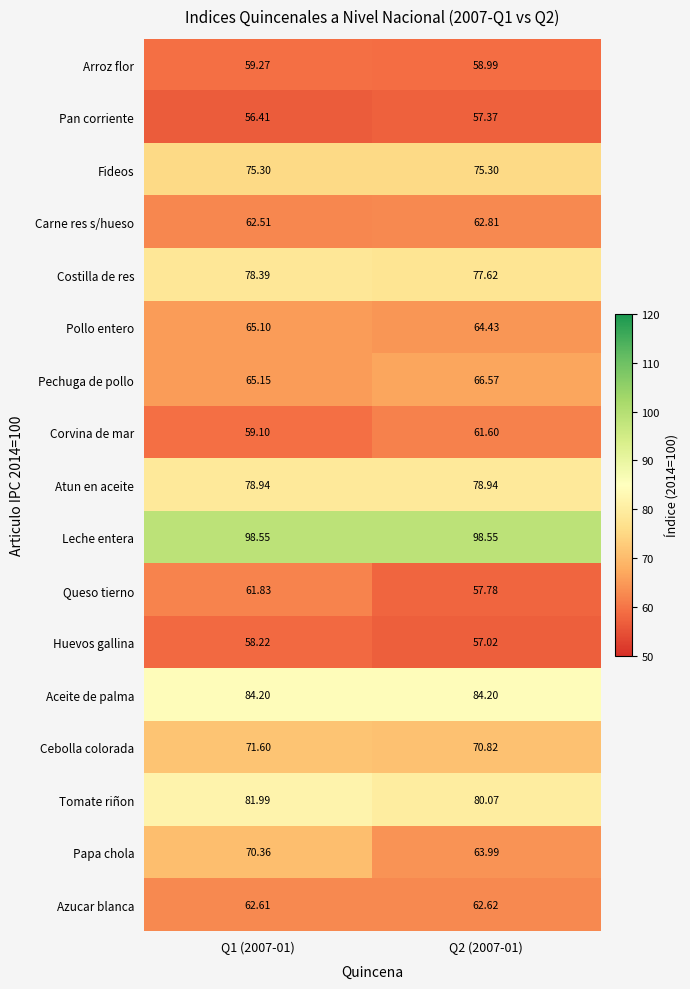

Count the number of data series in this chart.

17